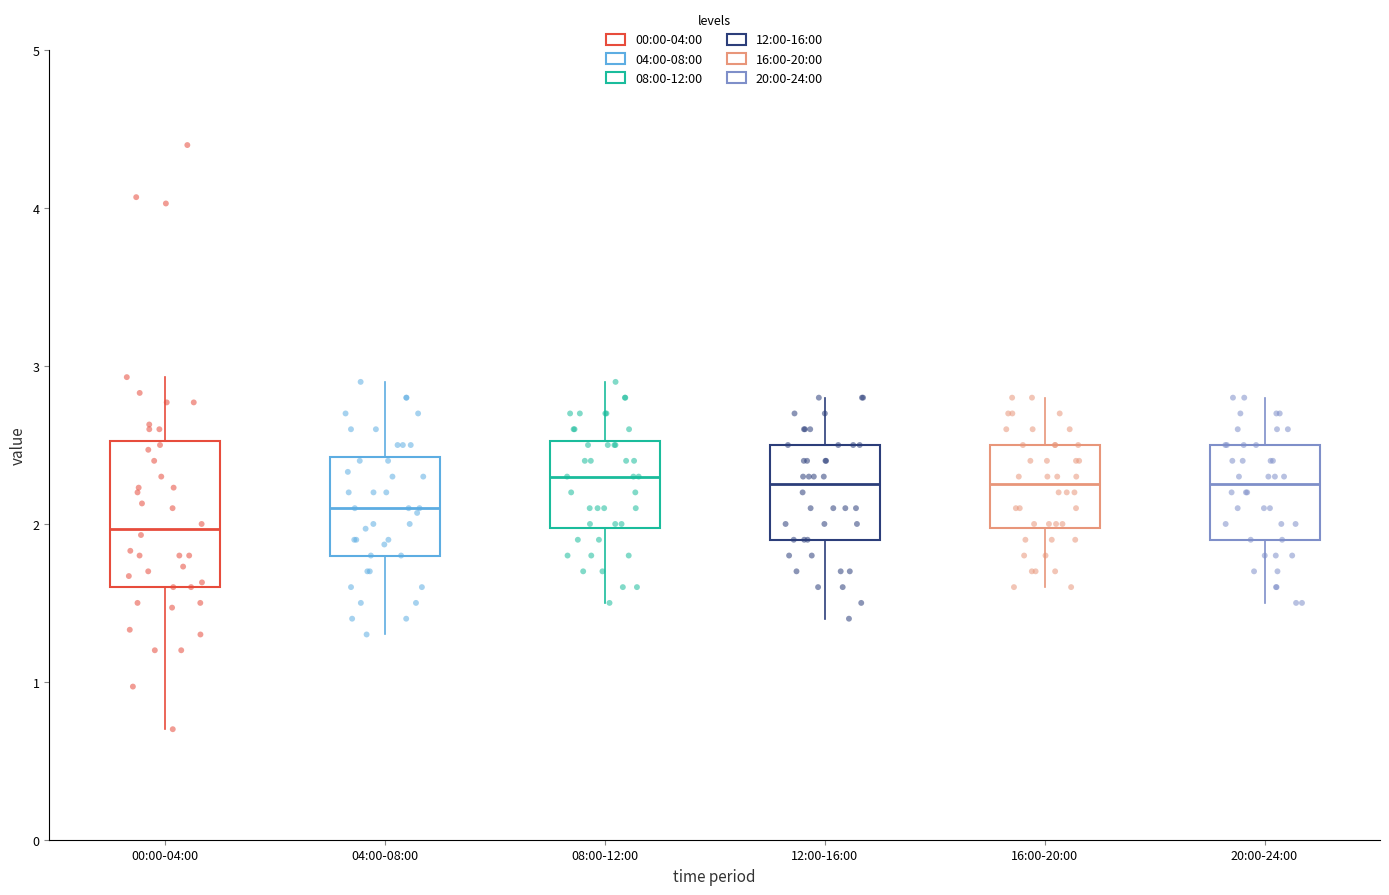

Reading left to right, read every box against the y-axis: the position of its median line, the range the box covers, and the ends of its whiskers. The values are not printed on the chart, so give them approximately, as read against the axis.

00:00-04:00: median 2.0, box 1.6 to 2.5, whiskers 0.7 to 2.9
04:00-08:00: median 2.1, box 1.8 to 2.4, whiskers 1.3 to 2.9
08:00-12:00: median 2.3, box 2.0 to 2.5, whiskers 1.5 to 2.9
12:00-16:00: median 2.3, box 1.9 to 2.5, whiskers 1.4 to 2.8
16:00-20:00: median 2.3, box 2.0 to 2.5, whiskers 1.6 to 2.8
20:00-24:00: median 2.3, box 1.9 to 2.5, whiskers 1.5 to 2.8